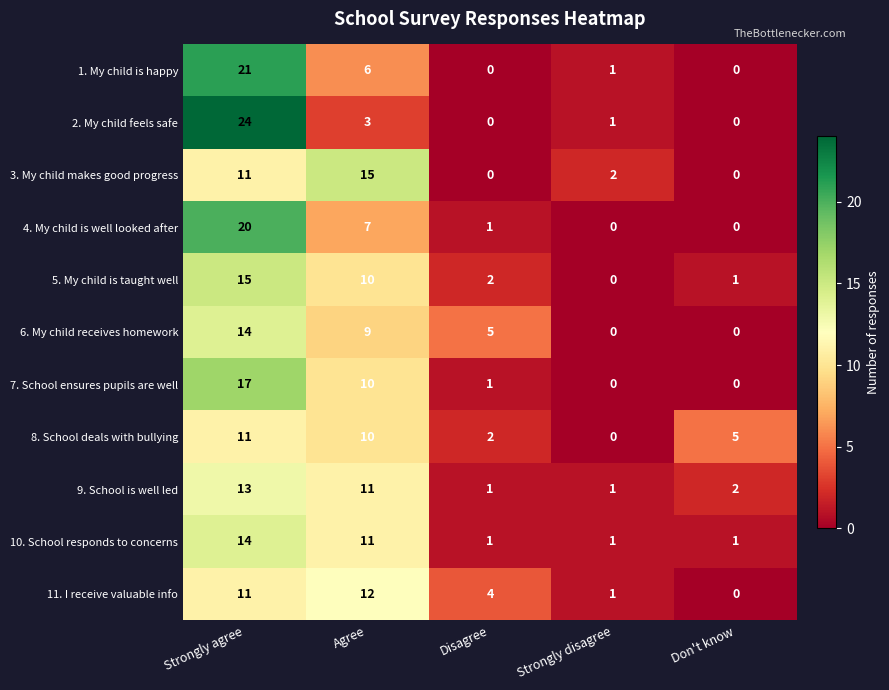

Which series changed the most between Strongly agree and Don't know?

2. My child feels safe